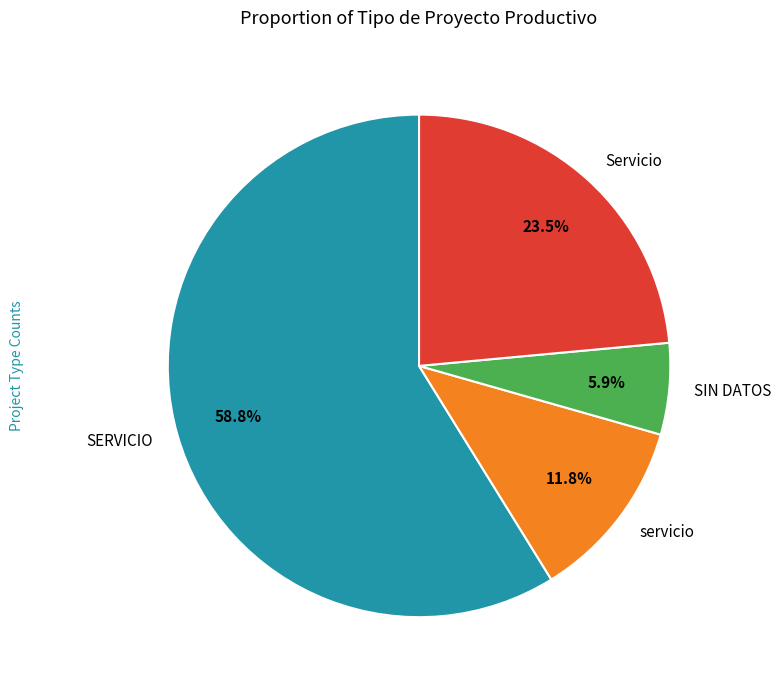

Rank the categories by value from highest to lowest.

SERVICIO, Servicio, servicio, SIN DATOS